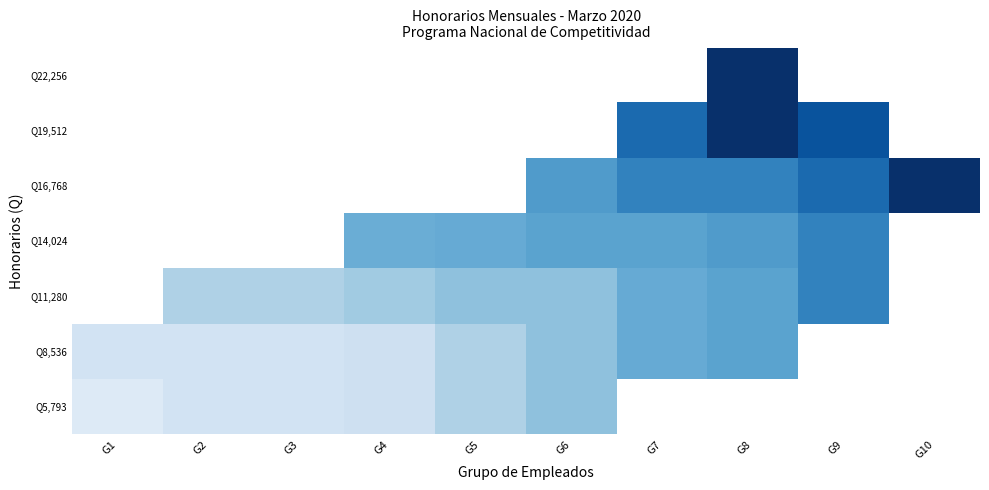

Count the number of categories in the chart.

10